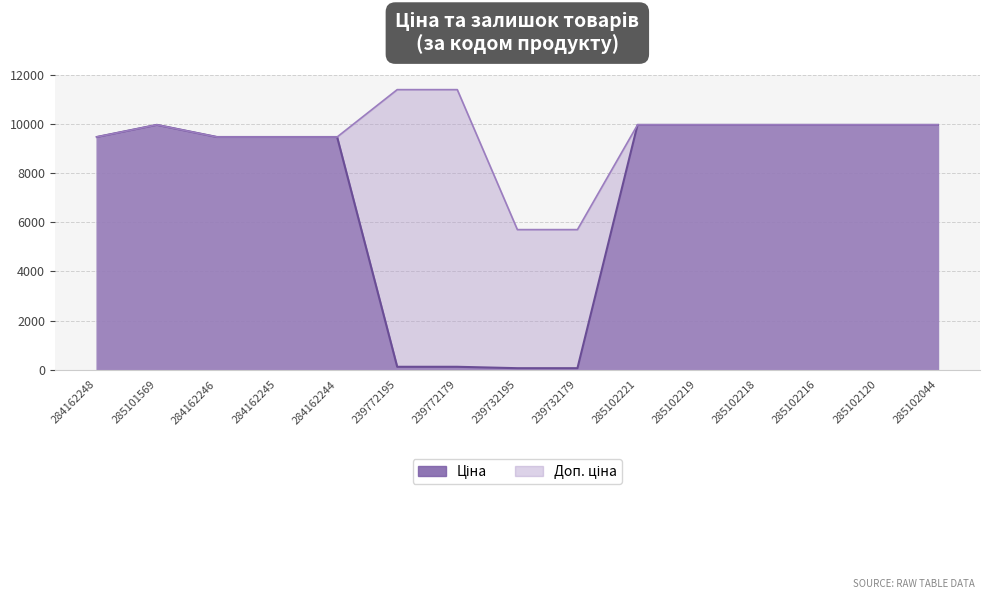

What is the highest value of the Доп. ціна series?

11410.0